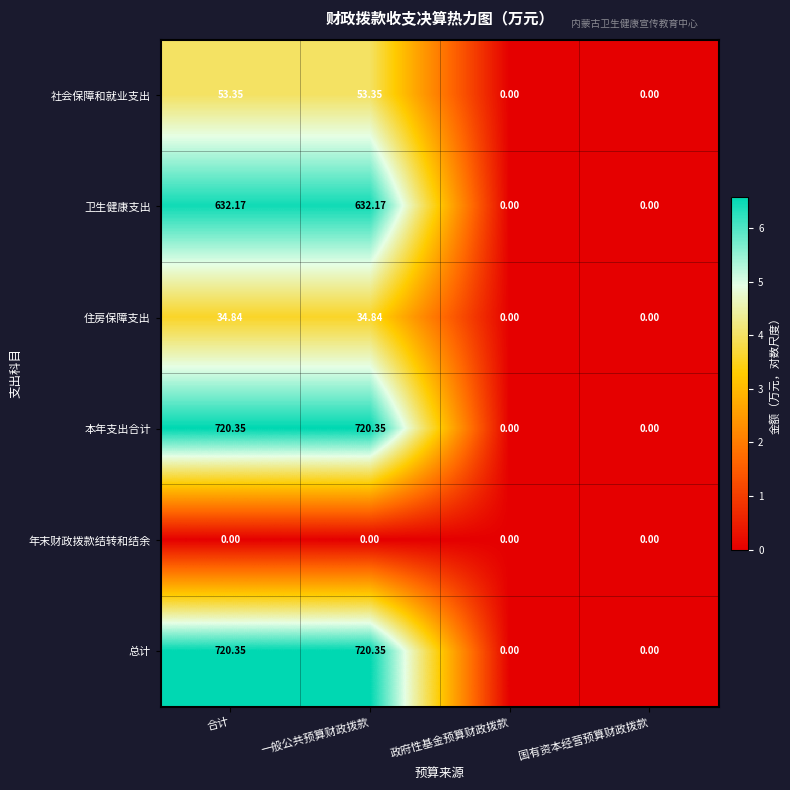

Where does the 本年支出合计 series first go above 720?

合计